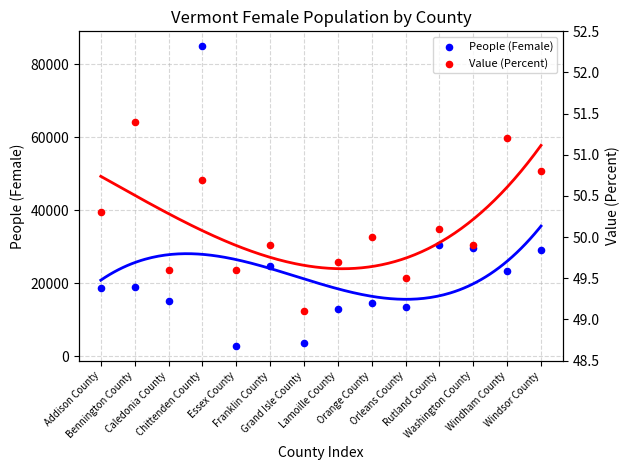

At how many categories does at least one series exceed 21703?

6